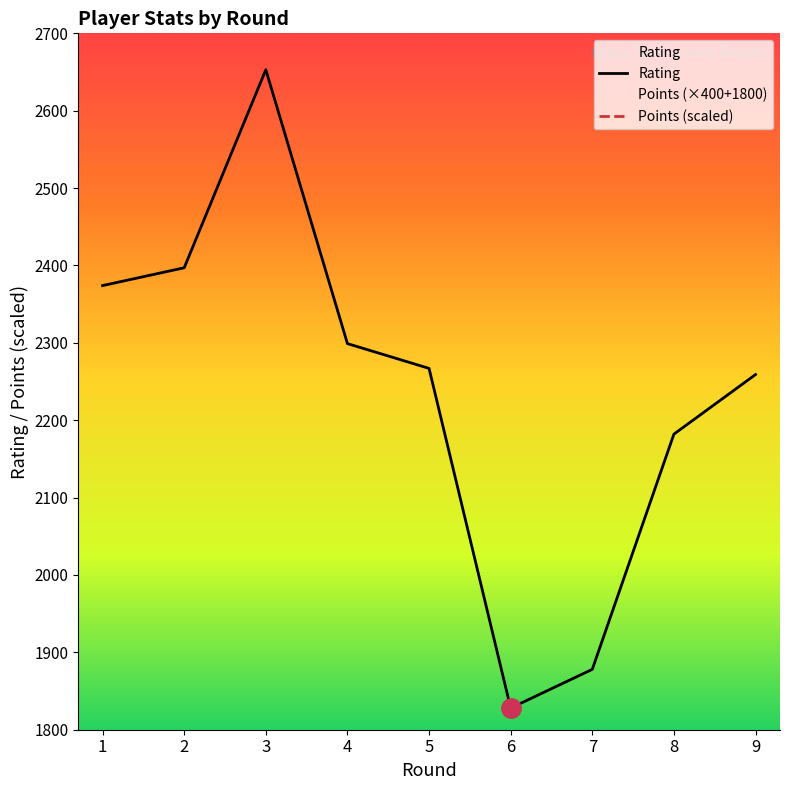

Which series has the widest spread of values?

Points (scaled)